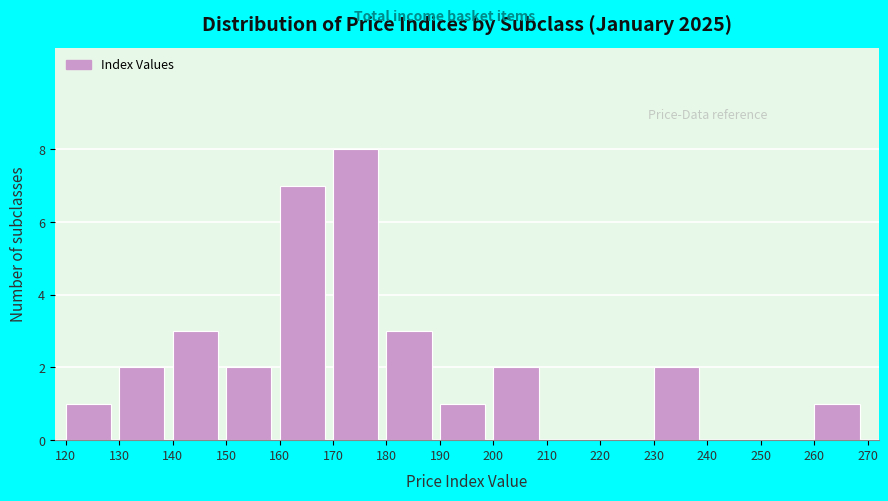

Reading left to right, list every bar in this chart as the range it spans on the x-axis followed by its height. The values are not printed on the chart, so give them approximately, as read against the axis.

120 to 130: 1
130 to 140: 2
140 to 150: 3
150 to 160: 2
160 to 170: 7
170 to 180: 8
180 to 190: 3
190 to 200: 1
200 to 210: 2
210 to 220: 0
220 to 230: 0
230 to 240: 2
240 to 250: 0
250 to 260: 0
260 to 270: 1